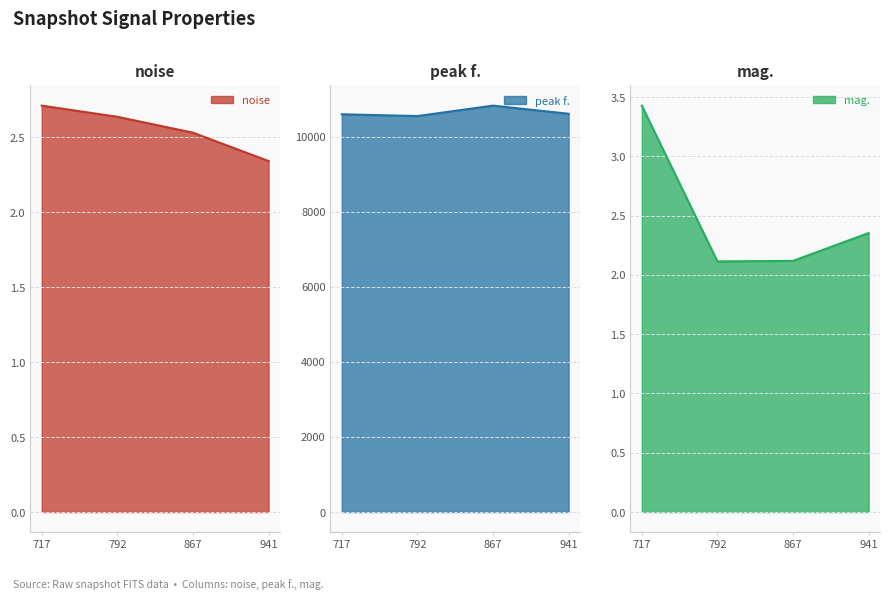

What is the greatest value displayed?

10828.1